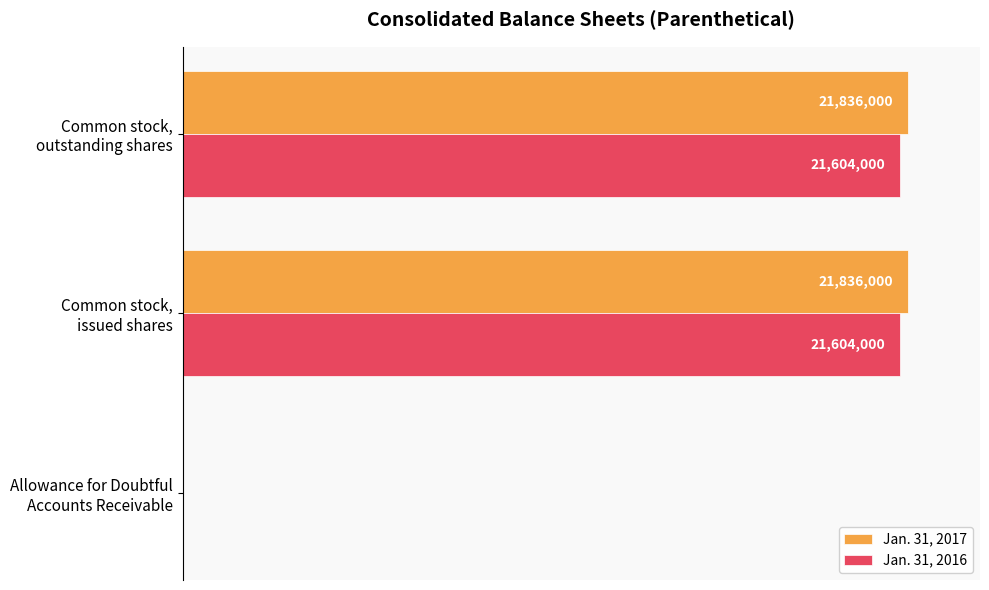

What is the value of the Jan. 31, 2017 bar at the 3rd from the left?

1.0